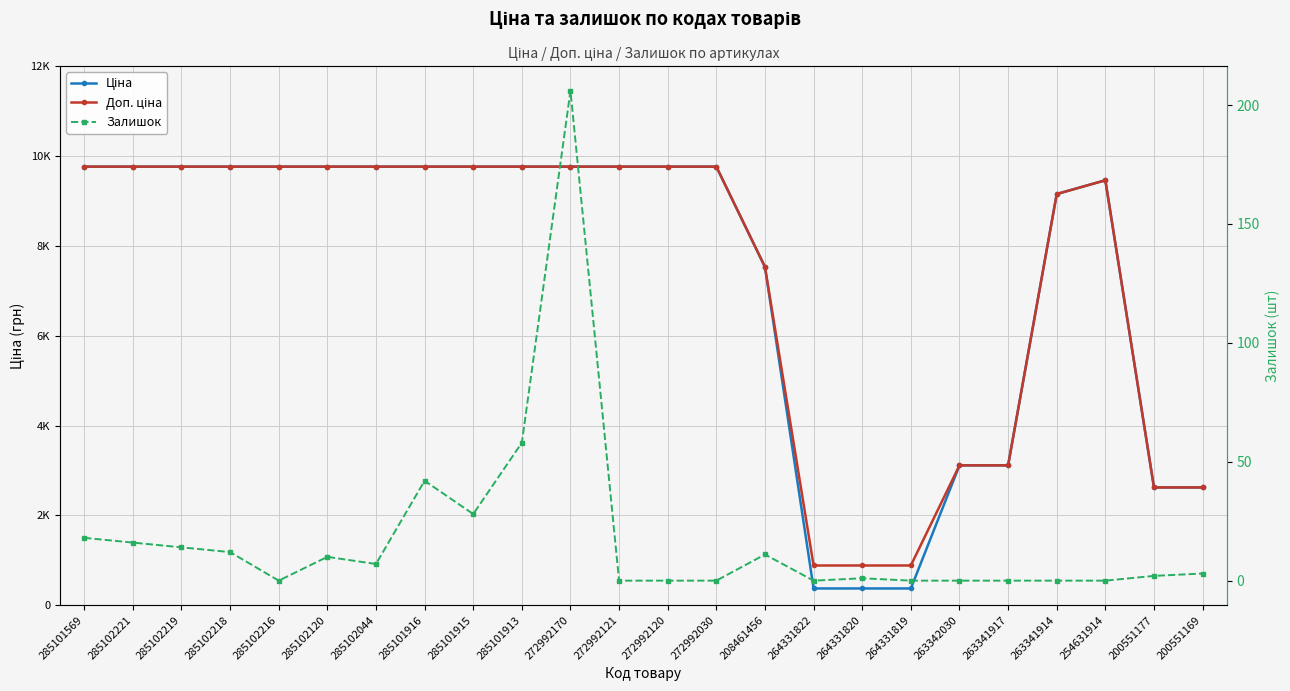

Does the chart have visible grid lines?

Yes